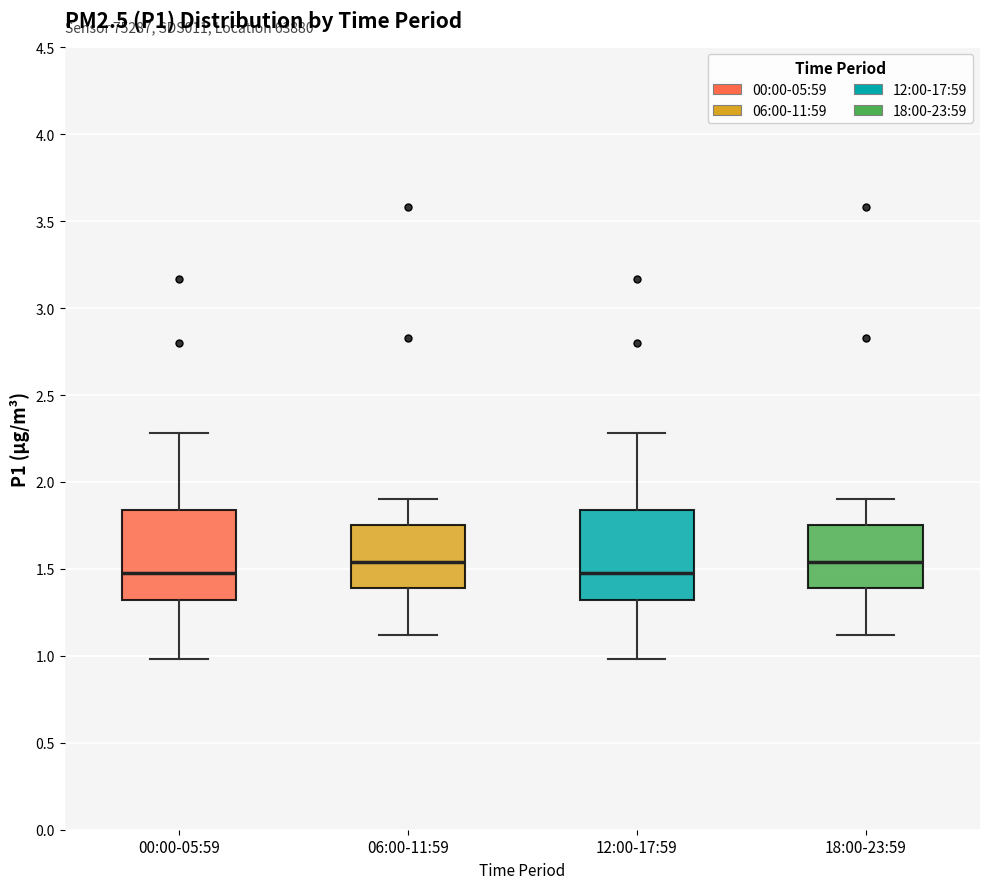

Reading left to right, transcribe this box plot: for each box, give where its median line is, the range the box spans, and where its two whiskers end, as read against the y-axis. The values are not printed on the chart, so give them approximately, as read against the axis.

00:00-05:59: median 1.50, box 1.30 to 1.85, whiskers 1.00 to 2.30
06:00-11:59: median 1.55, box 1.40 to 1.75, whiskers 1.10 to 1.90
12:00-17:59: median 1.50, box 1.30 to 1.85, whiskers 1.00 to 2.30
18:00-23:59: median 1.55, box 1.40 to 1.75, whiskers 1.10 to 1.90